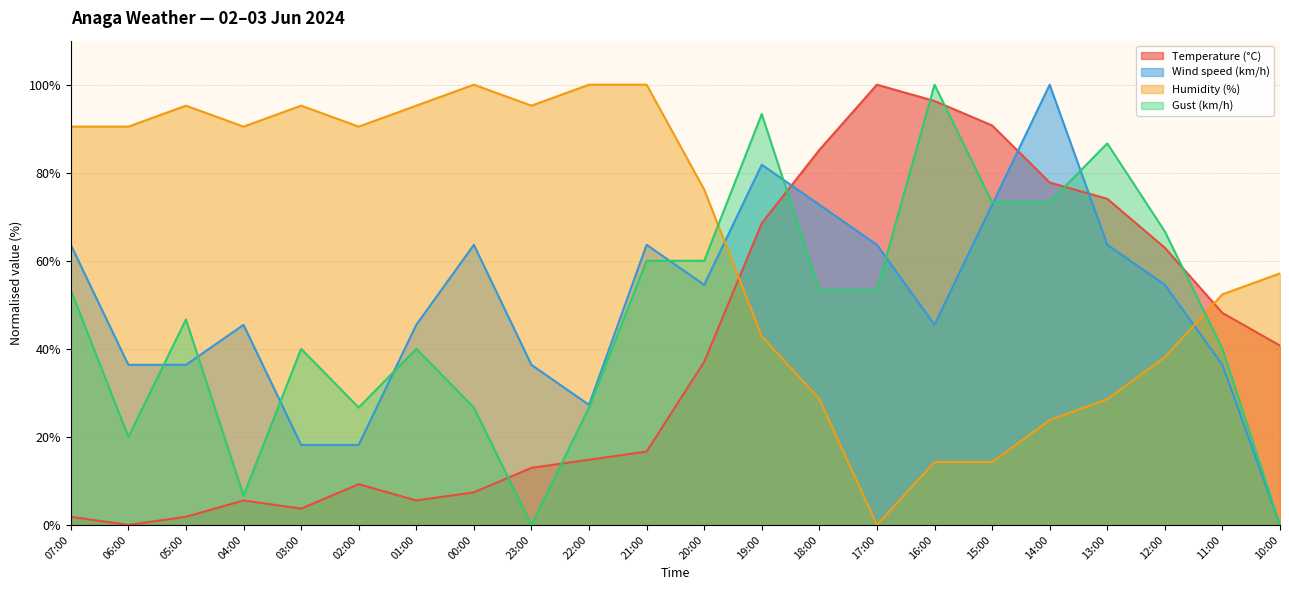

In Temperature (°C), how many points are higher than both neighbors (excluding endpoints)?

3